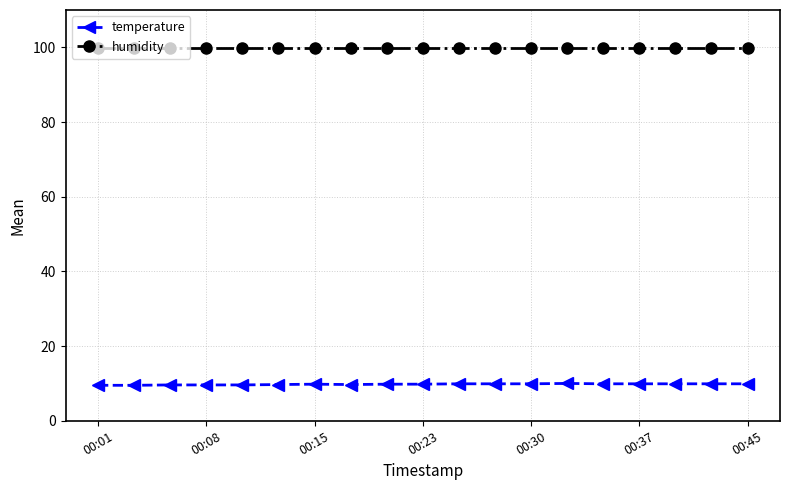

How many lines are shown in the chart?

2